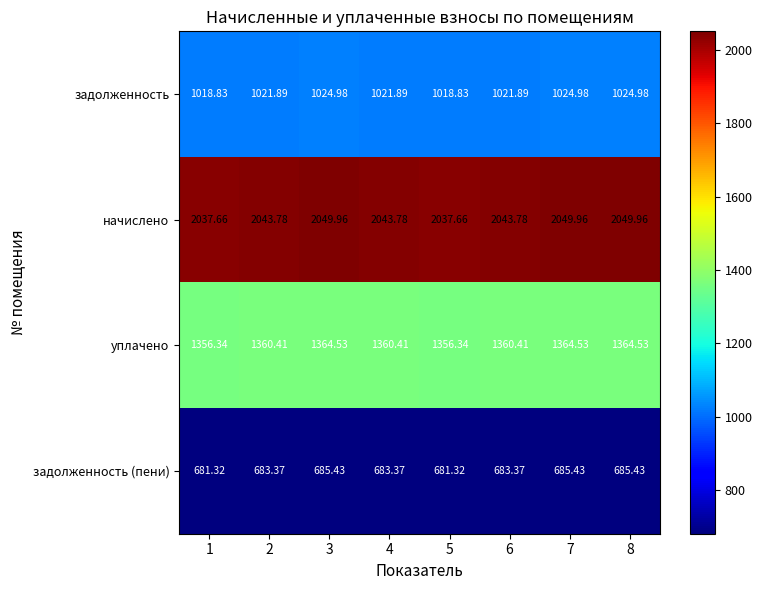

Is the value of задолженность (пени) at 4 greater than the value of уплачено at 5?

No